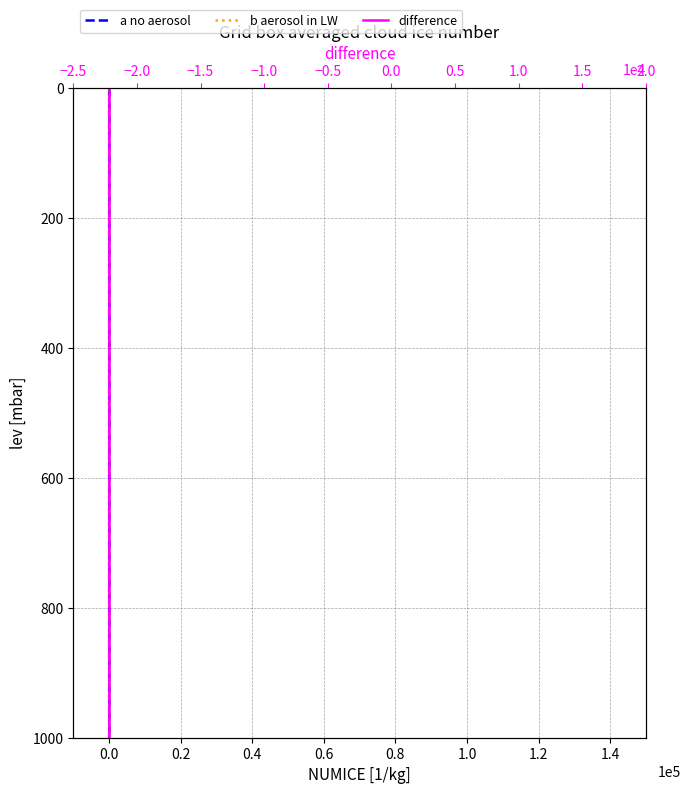

Where is difference nearest to the value 500?

1.0